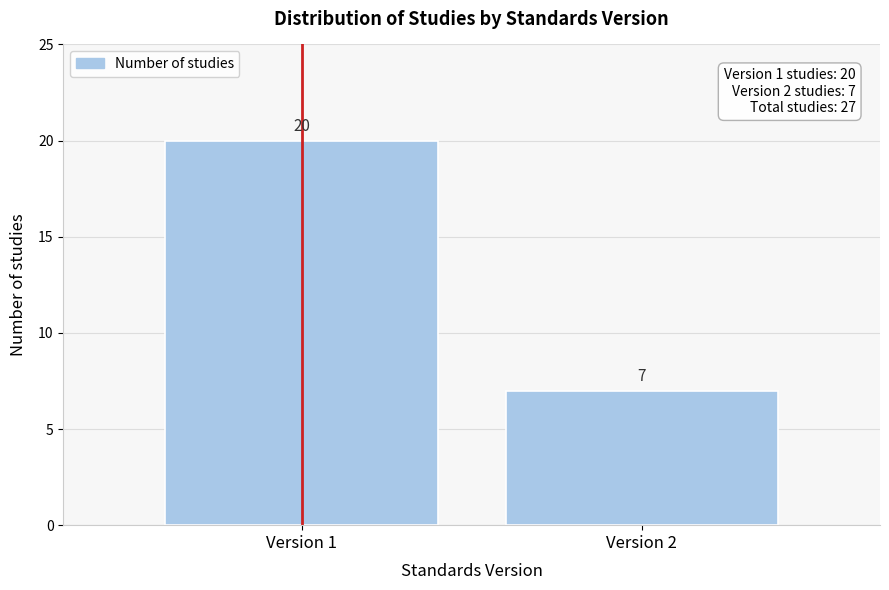

Reading left to right, extract all data points from this chart.

Version 1=20	Version 2=7